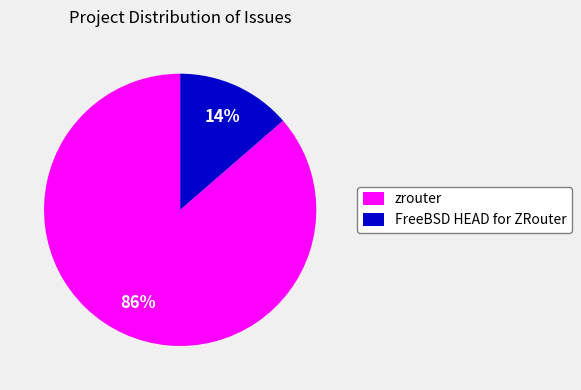

To the nearest percent, what is the combined percentage of zrouter and FreeBSD HEAD for ZRouter?

100%